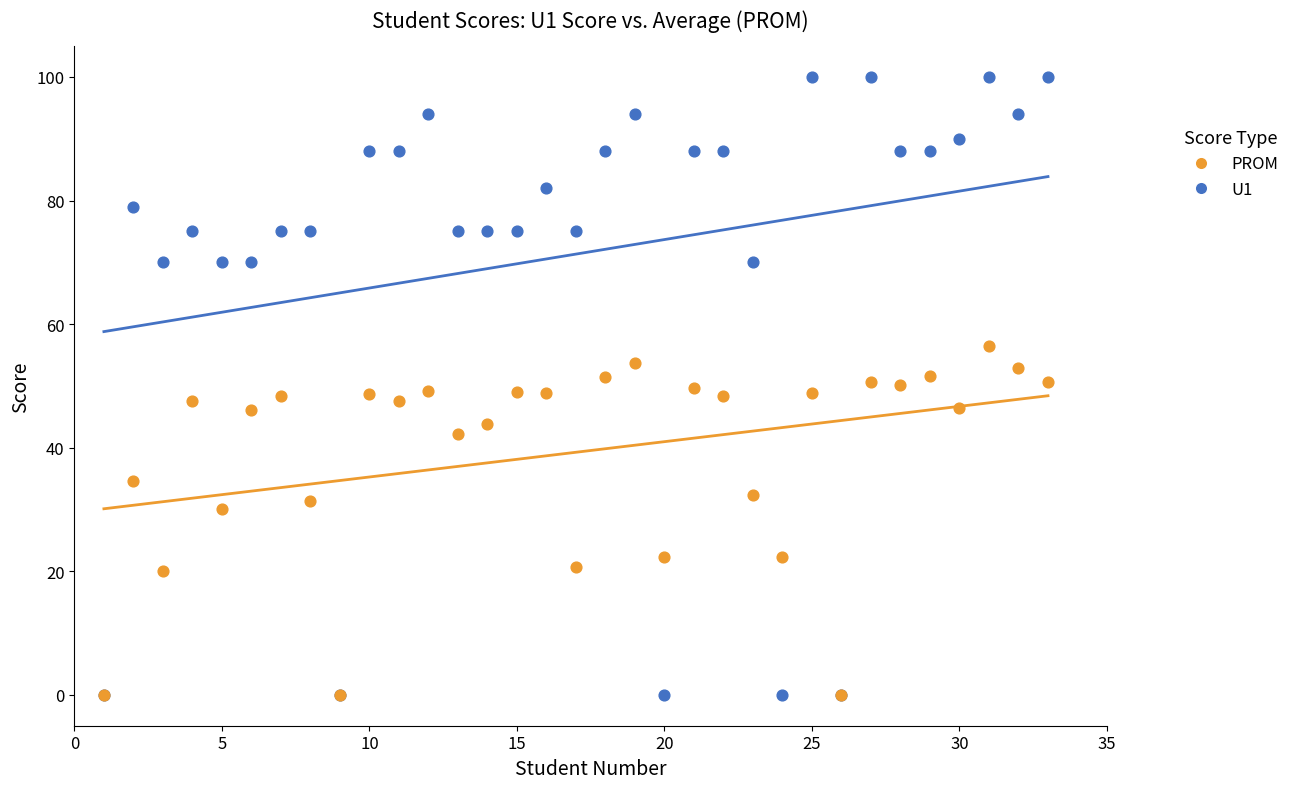

Which series has the largest Y range (max minus min)?

U1